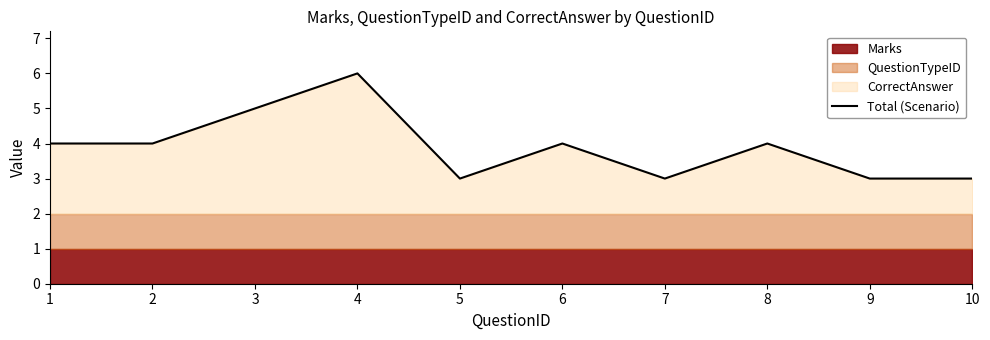

What is the value of the 7th point from the left?

3